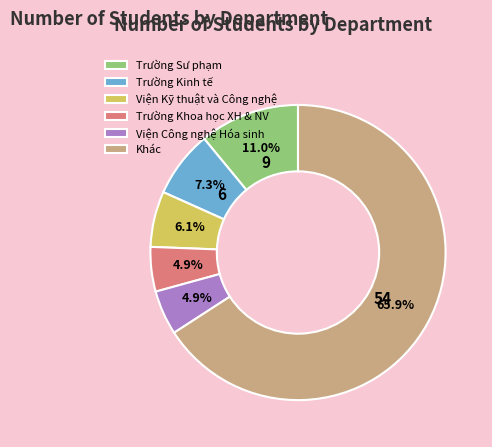

Combined, do Trường Kinh tế and Trường Sư phạm account for over 50%?

No